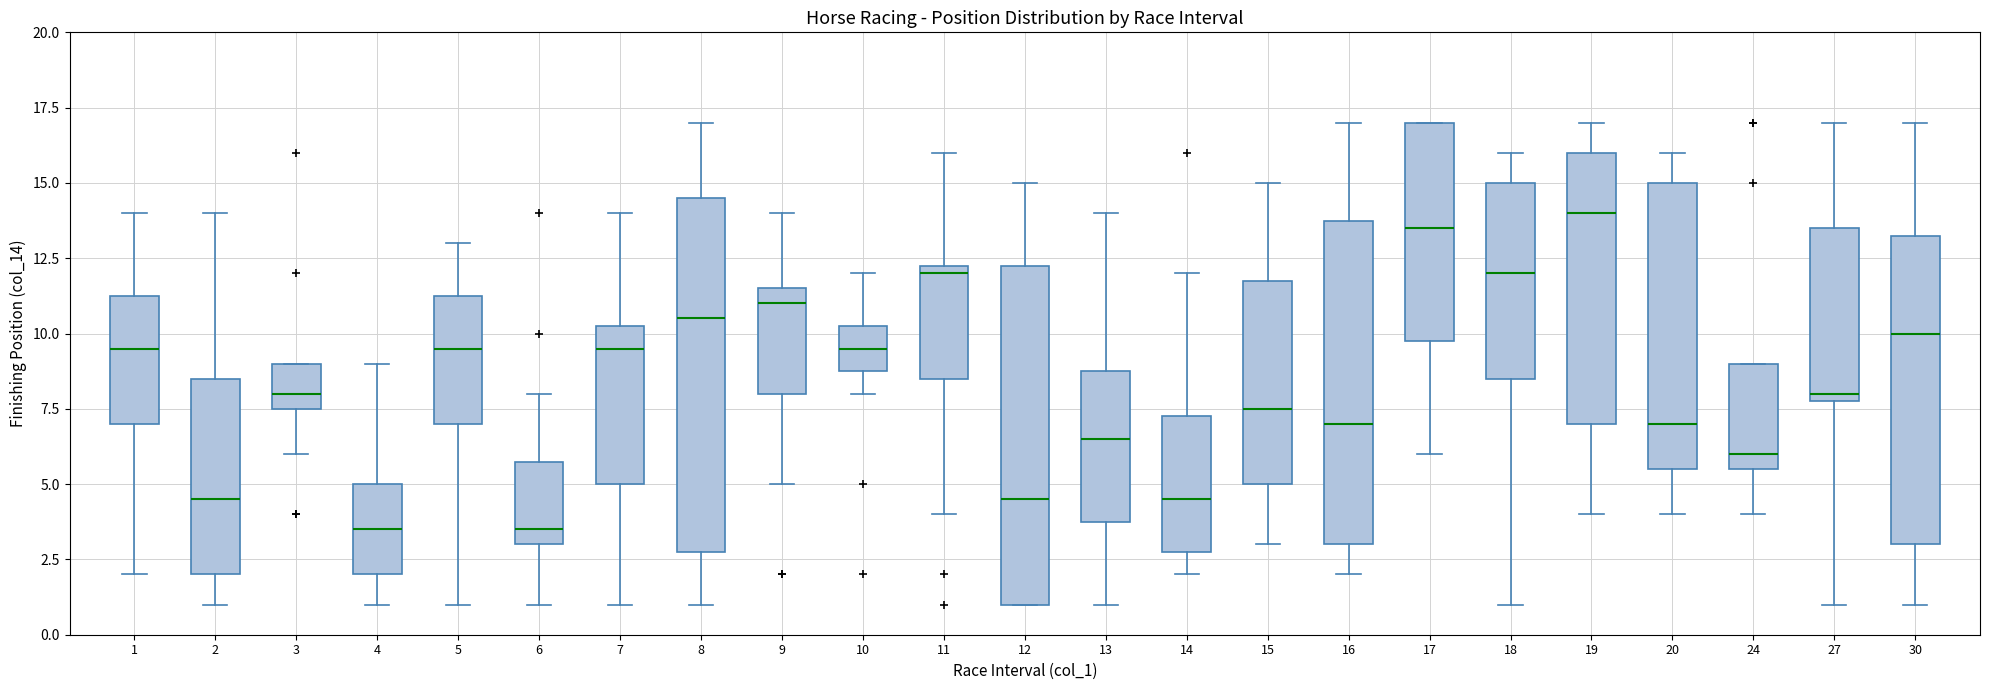

Where does the lower whisker of the box at x = 9 end on the y-axis? The values are not printed on the chart, so give them approximately, as read against the axis.

5.0